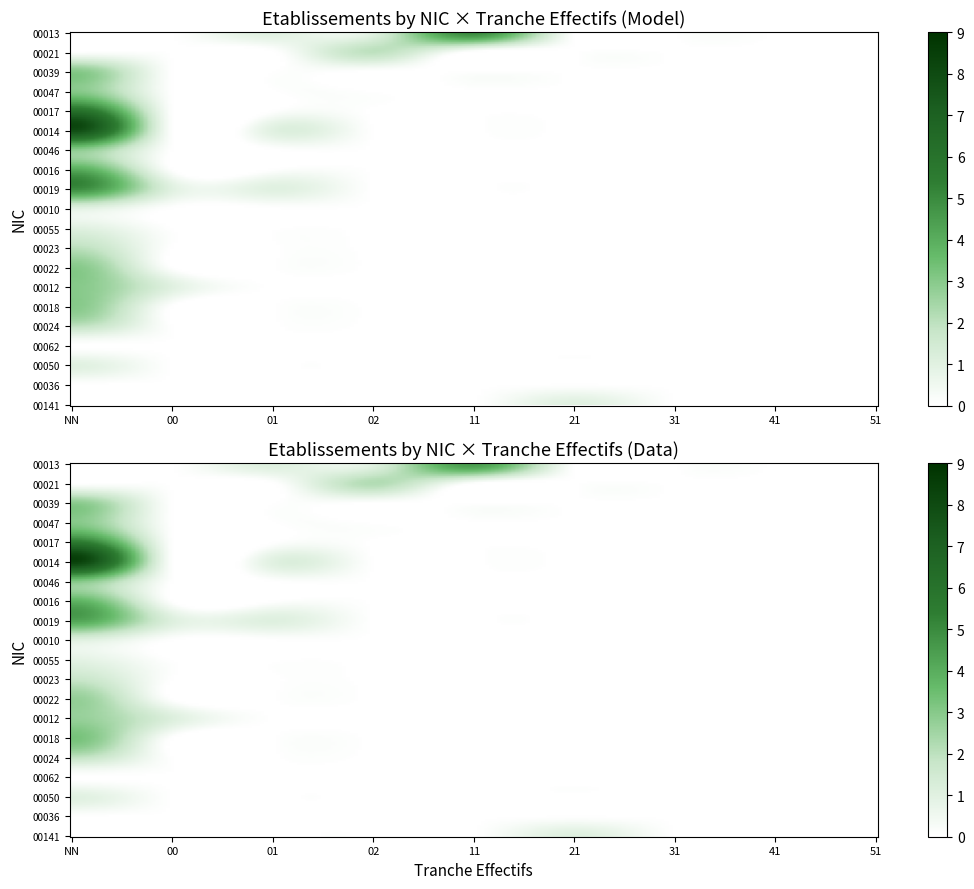

Rank the series at 41 from lowest to highest value.

00013, 00021, 00039, 00047, 00017, 00014, 00046, 00016, 00019, 00010, 00055, 00023, 00022, 00012, 00018, 00024, 00062, 00050, 00036, 00141